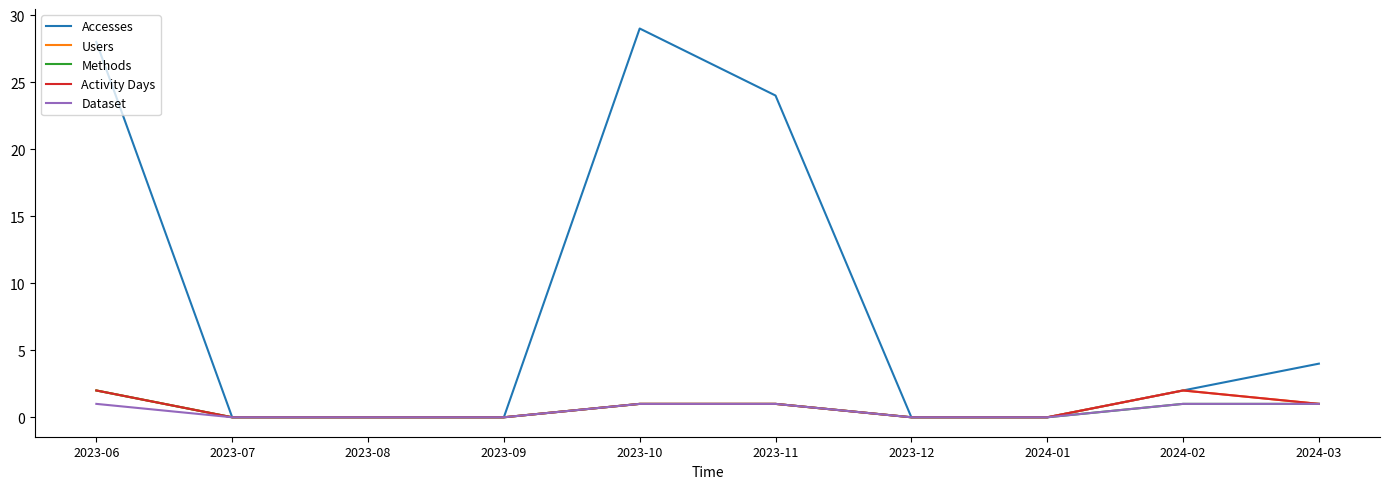

What position from the right is 2023-12?

4